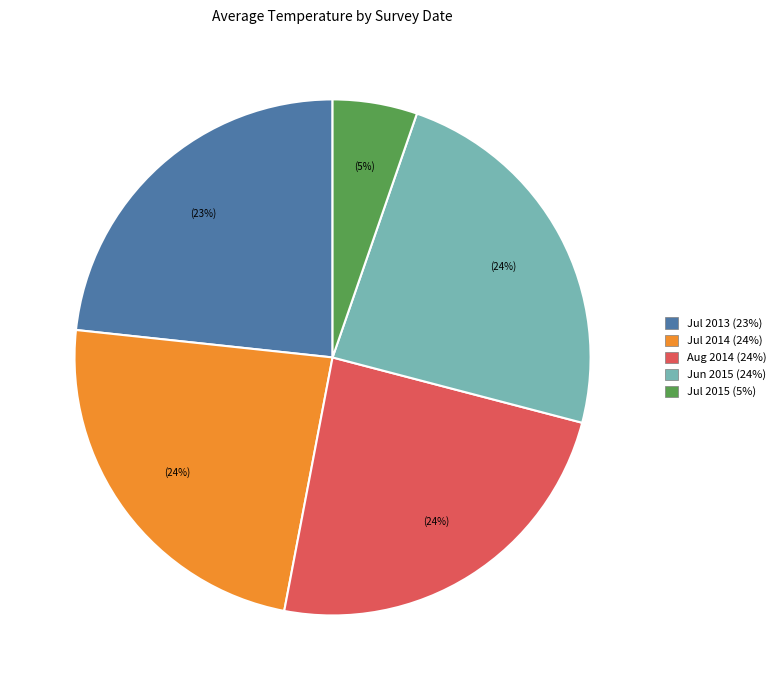

Does any single category account for the majority?

No